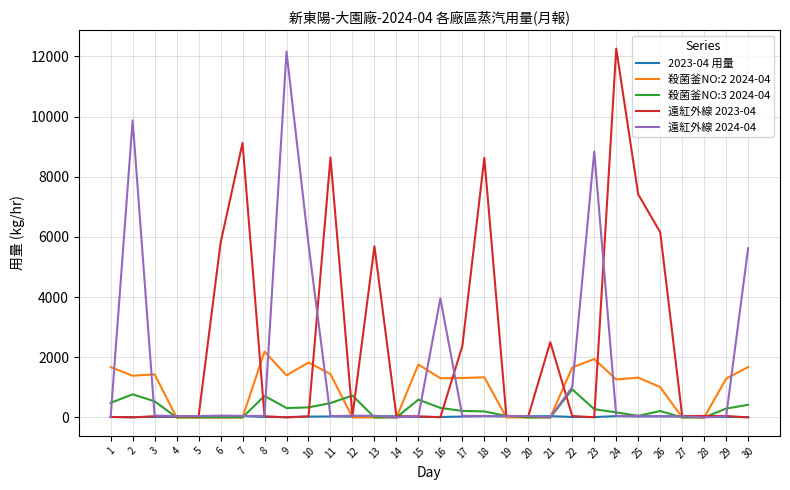

At which label is 遠紅外線 2023-04 closest to 6129?

26